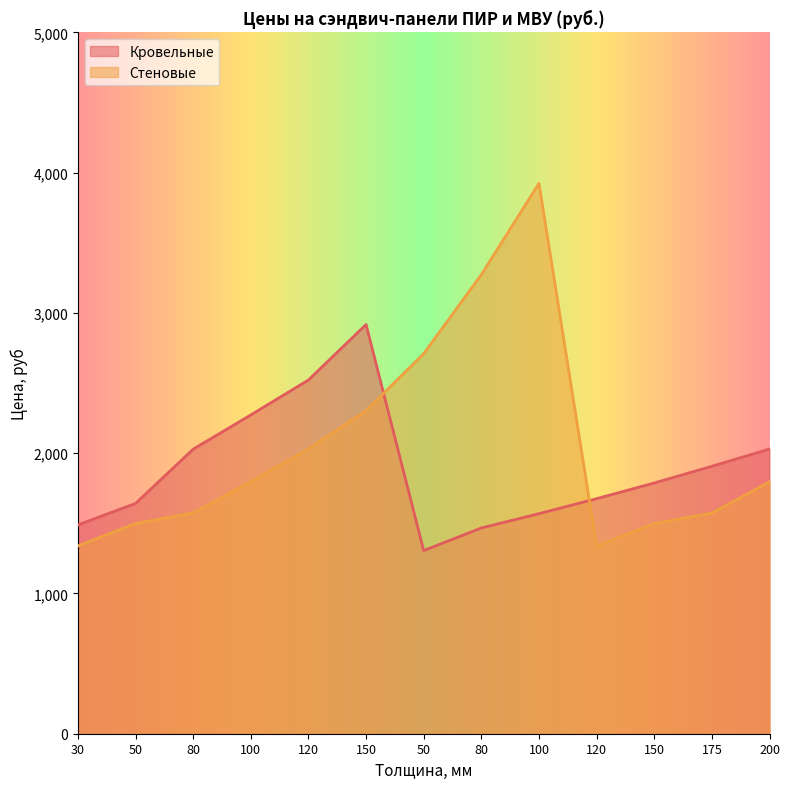

List the series in order of their peak value, highest first.

Стеновые, Кровельные